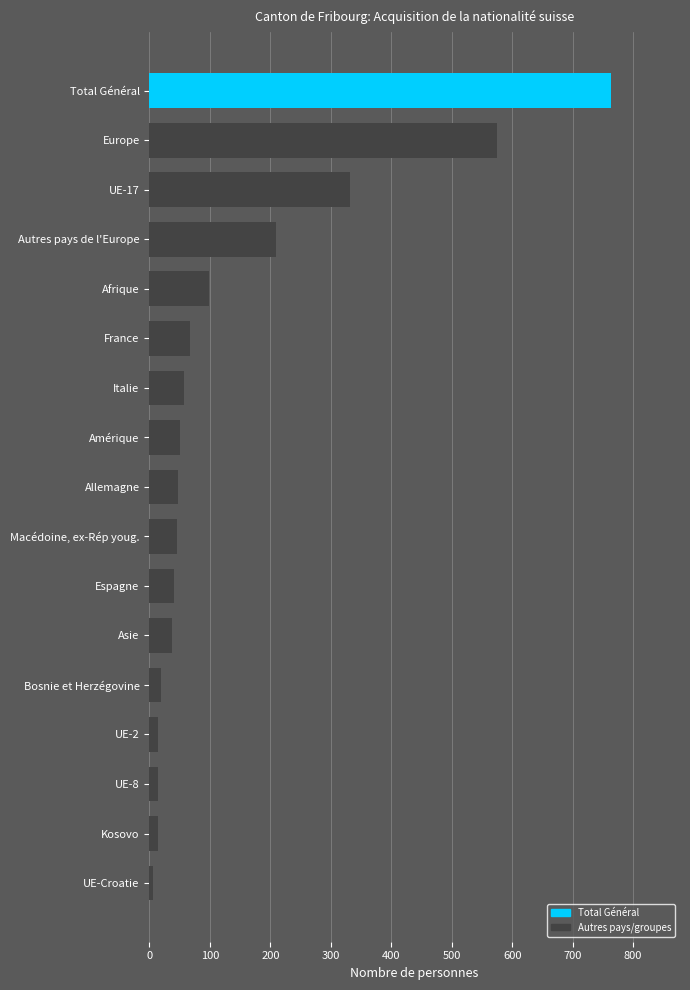

What is the change in value from Asie to Afrique?

+62